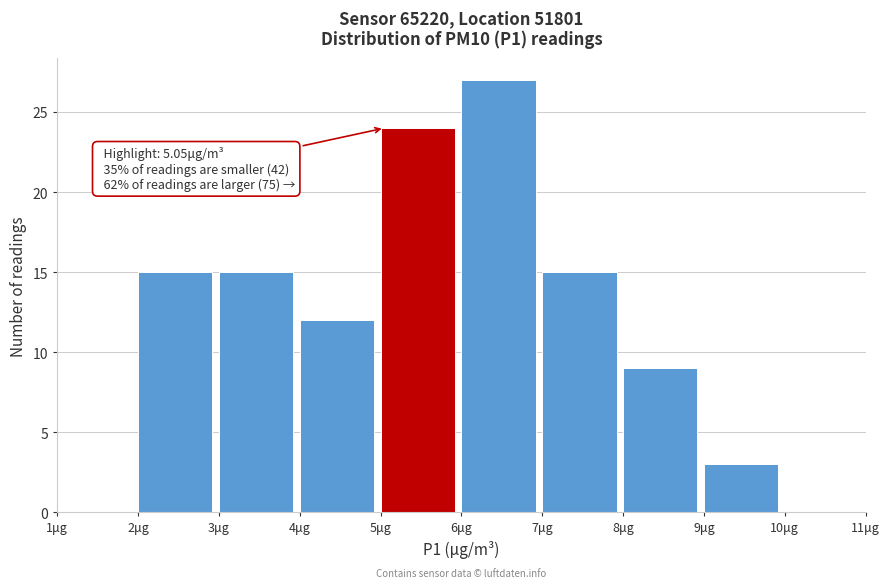

Over which range of the x-axis is the bar tallest?

6 to 7